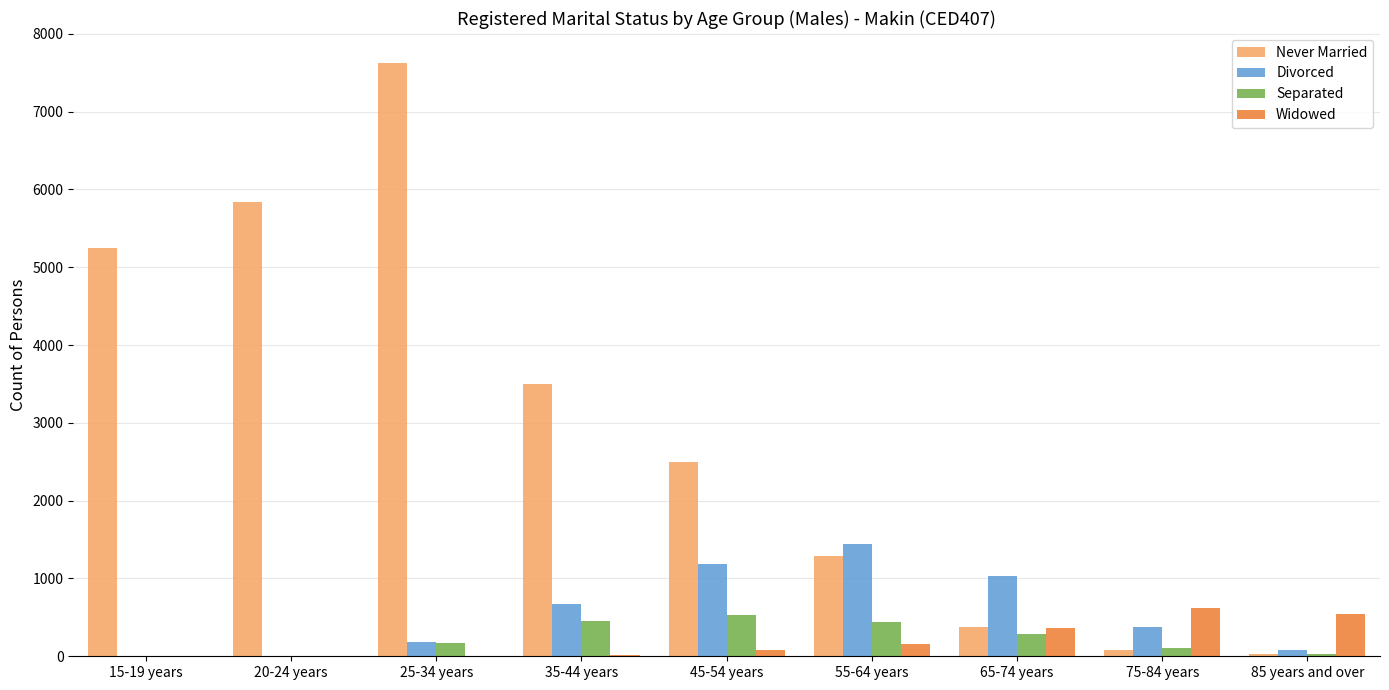

What is the greatest value displayed?

7629